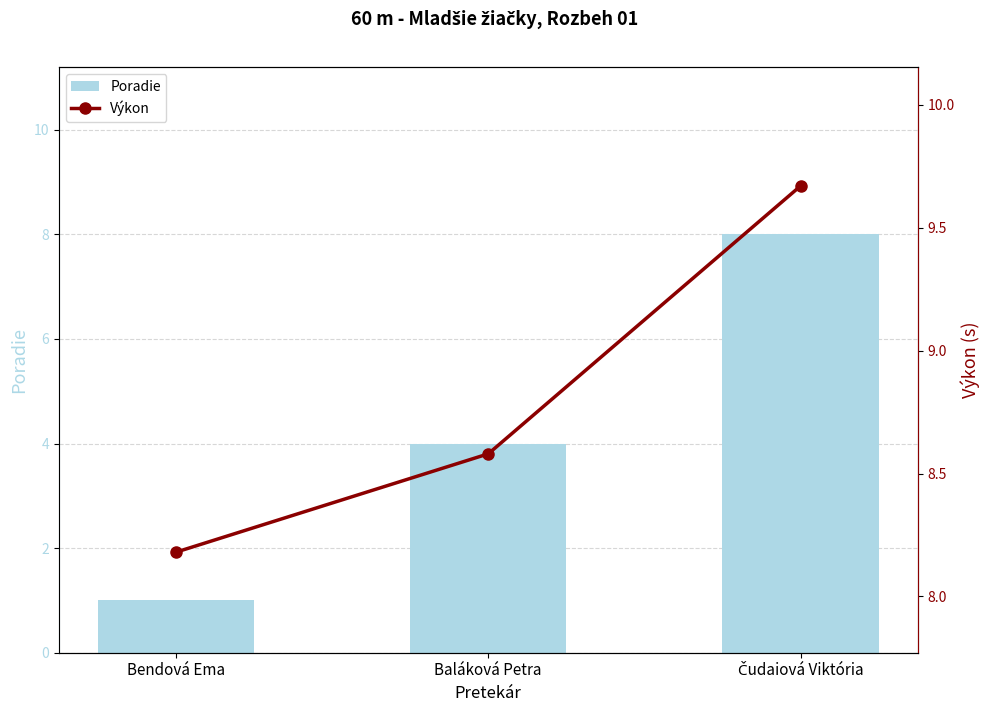

What is the average value of the Výkon series?

8.8